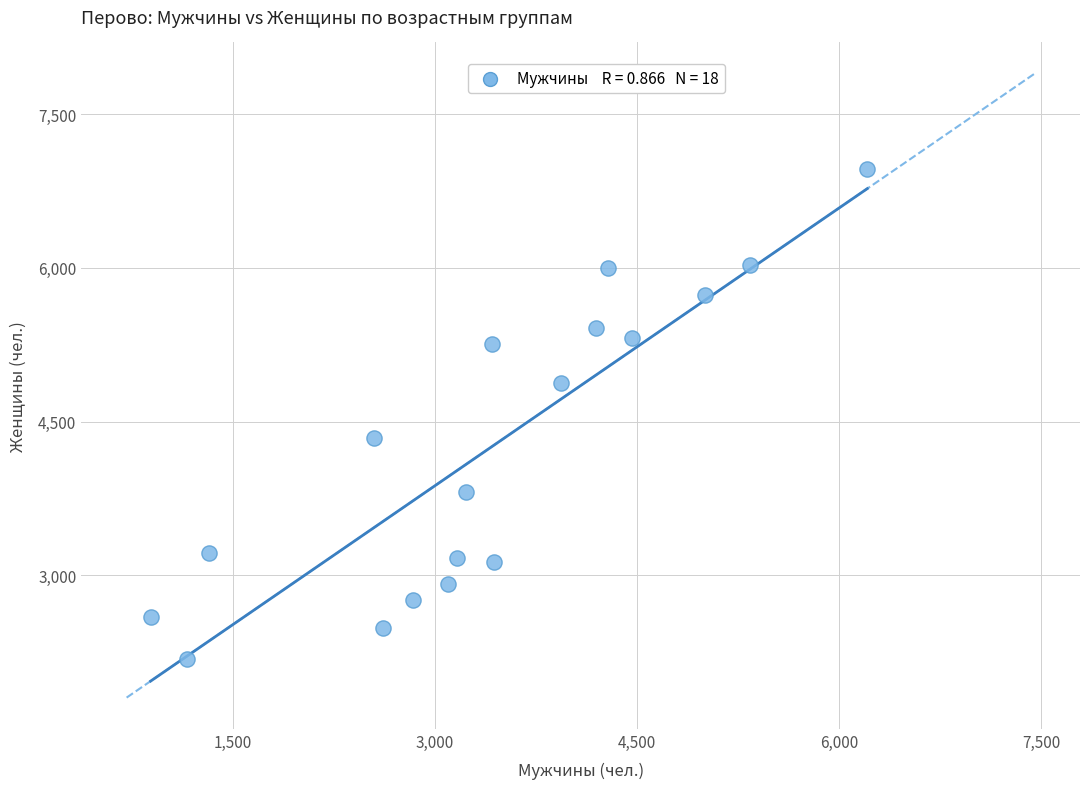

What is the range of X values (max minus min)?

5319